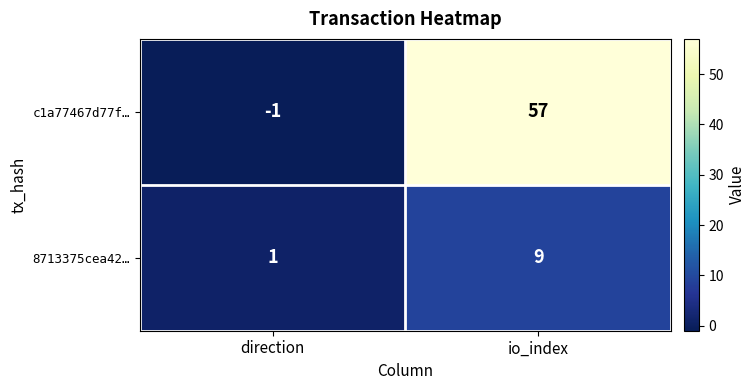

Read the c1a77467d77f… value at io_index, to the nearest 10.

60